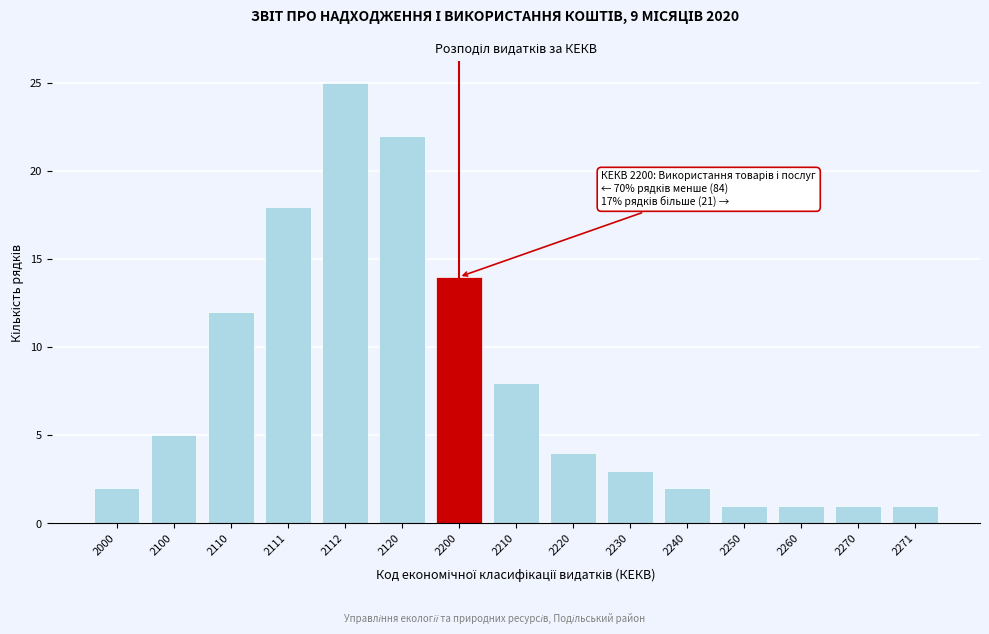

Reading right to left, extract all data points from this chart.

1	1	1	1	2	3	4	8	14	22	25	18	12	5	2